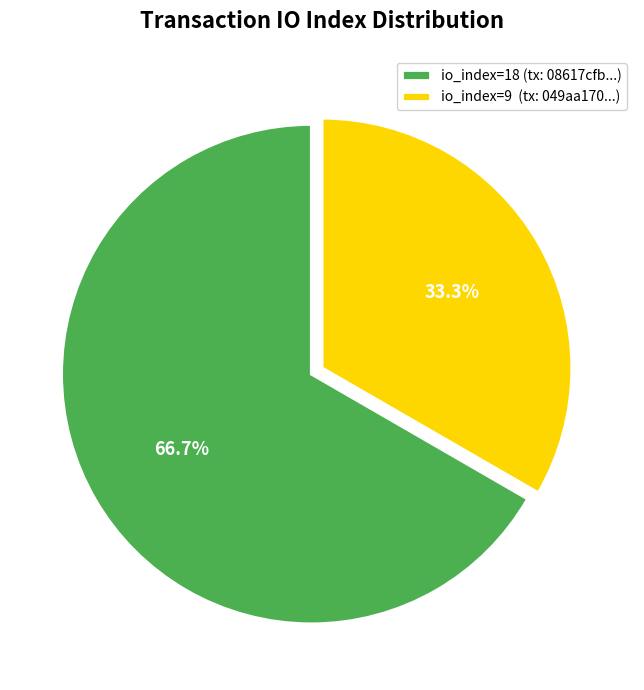

How many segments does this pie chart have?

2